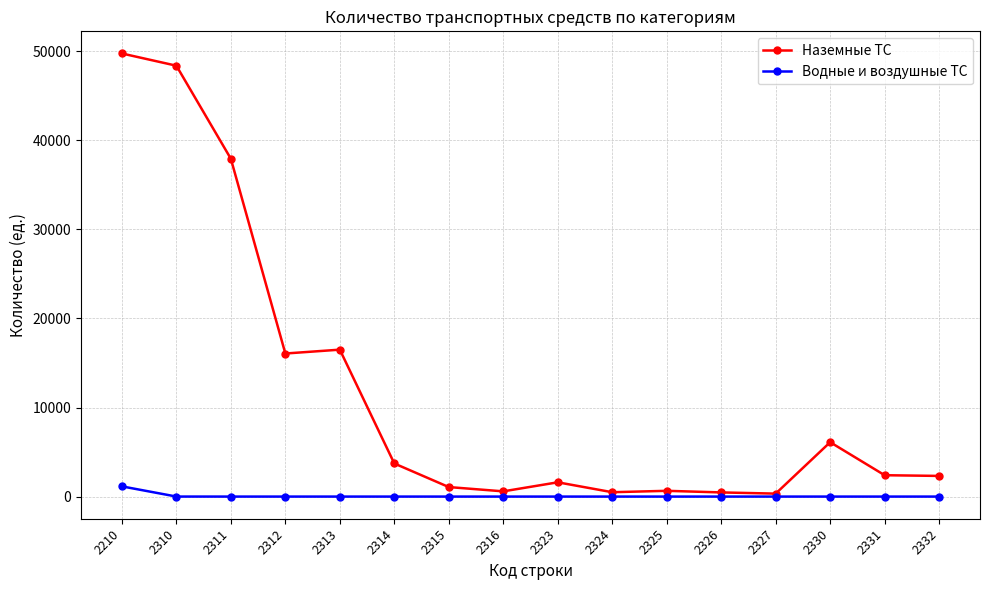

Which category has the highest value in the Водные и воздушные ТС series?

2210